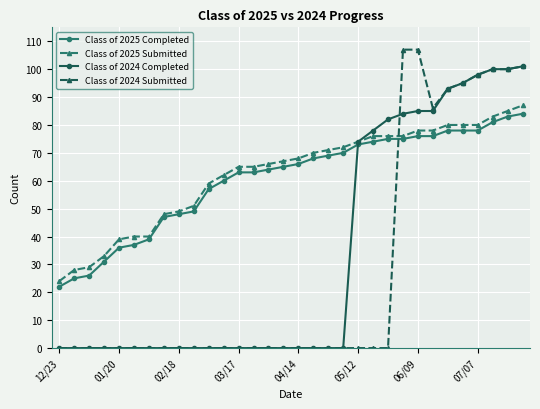

Is this an area chart (filled region under the line)?

No